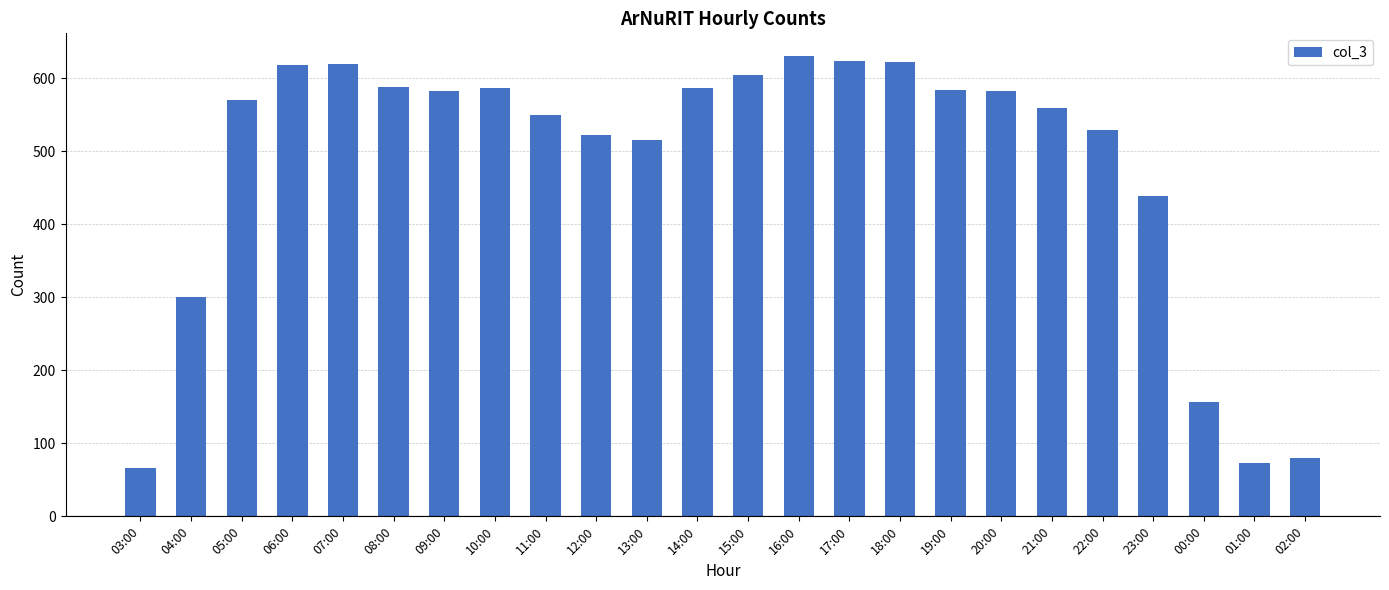

Does the chart contain stacked bars?

No